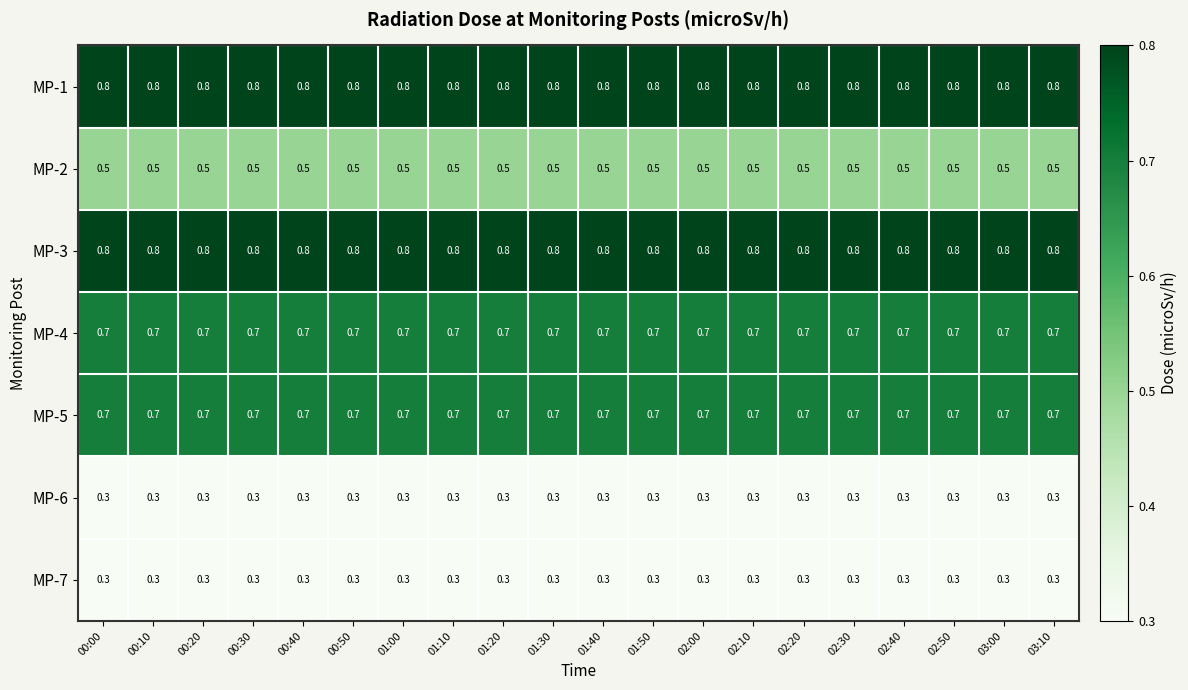

What is the difference between the highest and lowest values at 01:10?

0.5